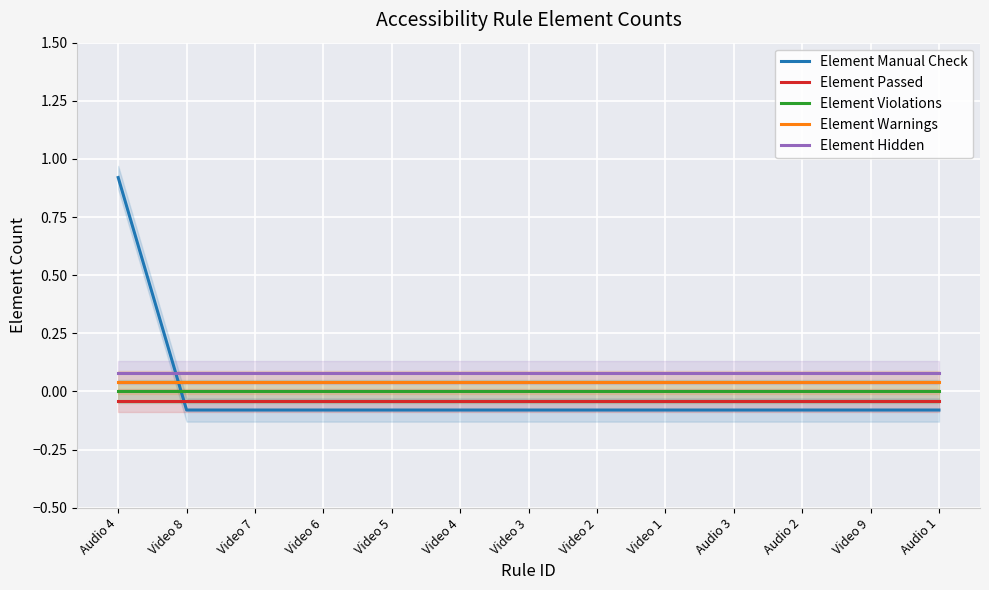

What is the minimum value shown in the chart?

-0.1